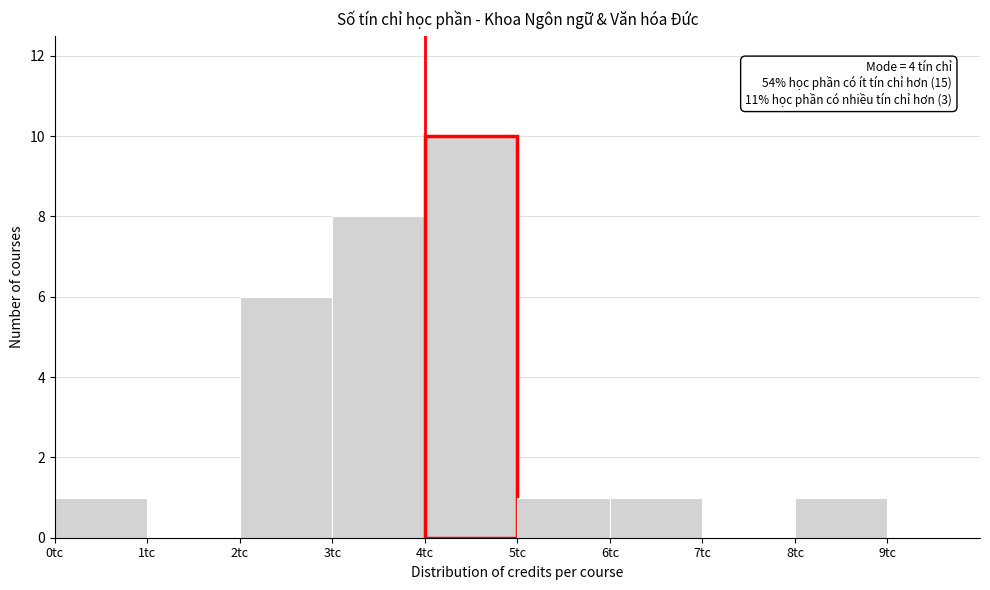

Which range on the x-axis has the tallest bar?

4 to 5